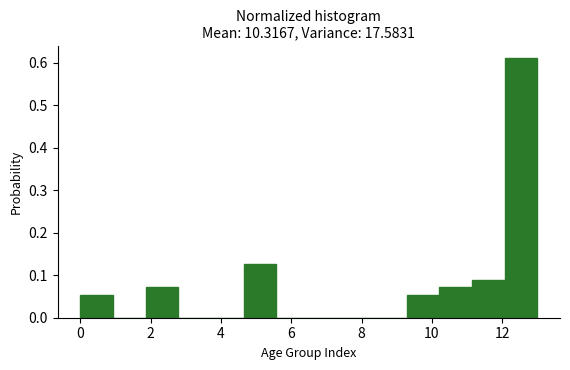

Reading left to right, list every bar in this chart as the range it spans on the x-axis followed by its height. Neither the bar edges nor the heights are printed on the chart, so give them approximately, as read against the axes.

0.0 to 1.0: 0.05
1.0 to 1.8: 0
1.8 to 2.8: 0.07
2.8 to 3.8: 0
3.8 to 4.6: 0
4.6 to 5.6: 0.13
5.6 to 6.6: 0
6.6 to 7.4: 0
7.4 to 8.4: 0
8.4 to 9.2: 0
9.2 to 10.2: 0.05
10.2 to 11.2: 0.07
11.2 to 12.0: 0.09
12.0 to 13.0: 0.61